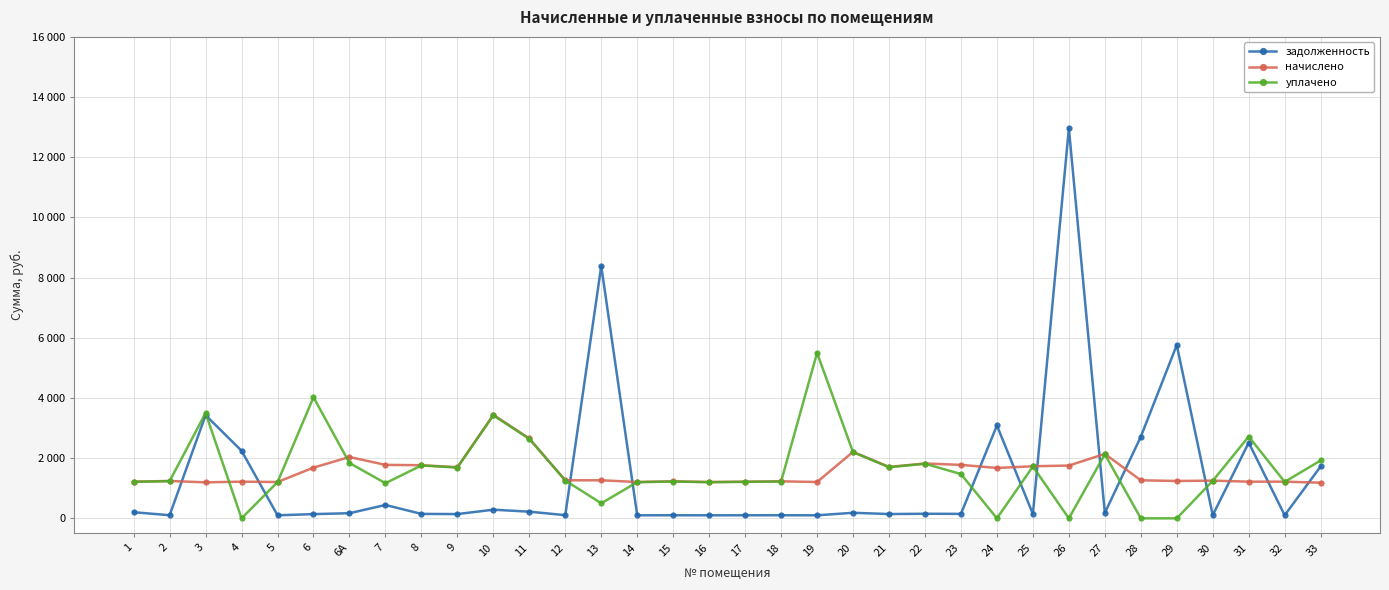

Is the value of начислено at 13 greater than the value of уплачено at 29?

Yes